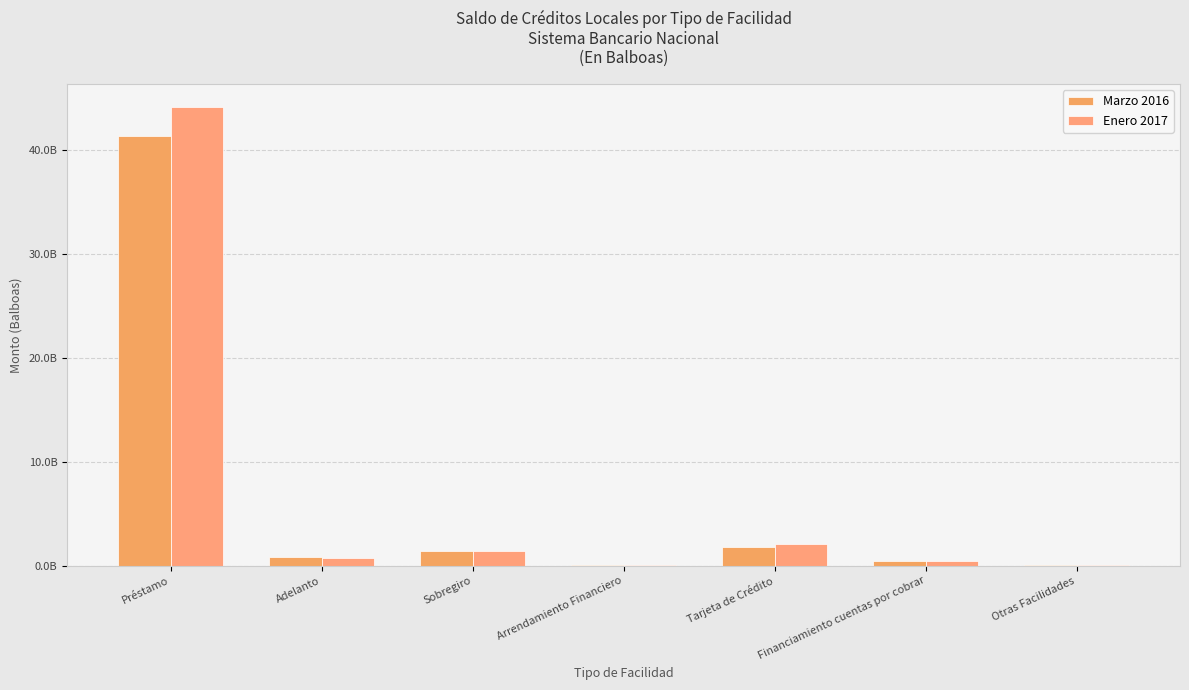

The Marzo 2016 series shows 610210363.0 at Sobregiro. True or false?

False